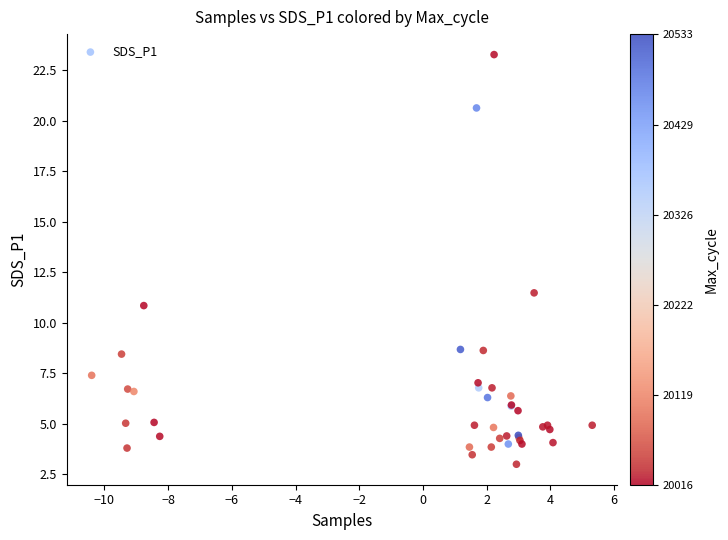

What Y value in the scatter plot is closest to 13?

11.5